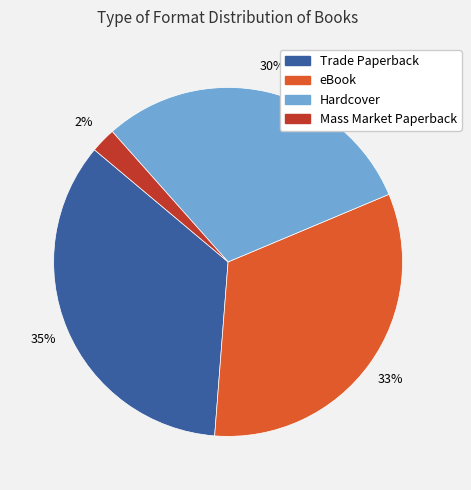

Do eBook and Mass Market Paperback together represent more than half of the pie?

No